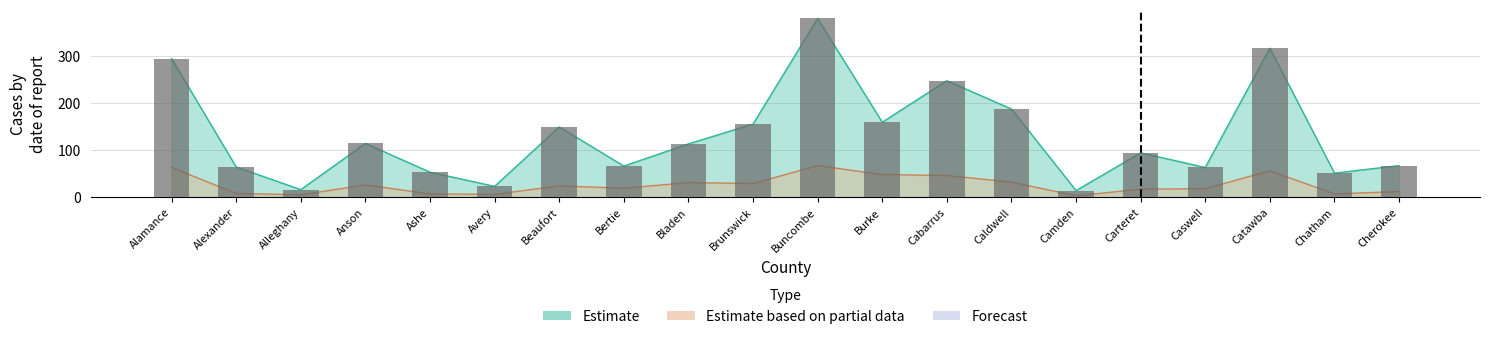

Is it true that ACTIVE COUNT equals 16 at Alleghany?

True